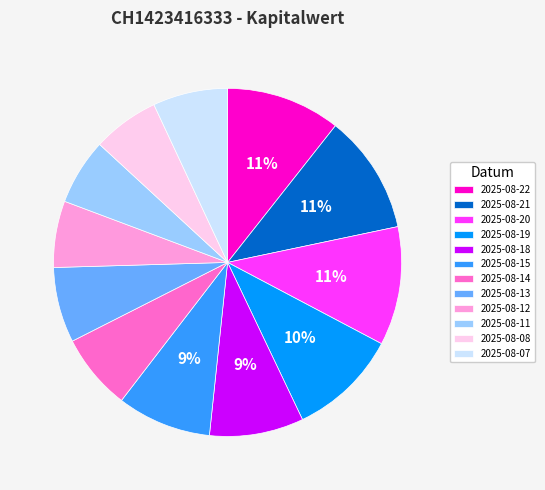

To the nearest percent, what is the average slice percentage?

8%